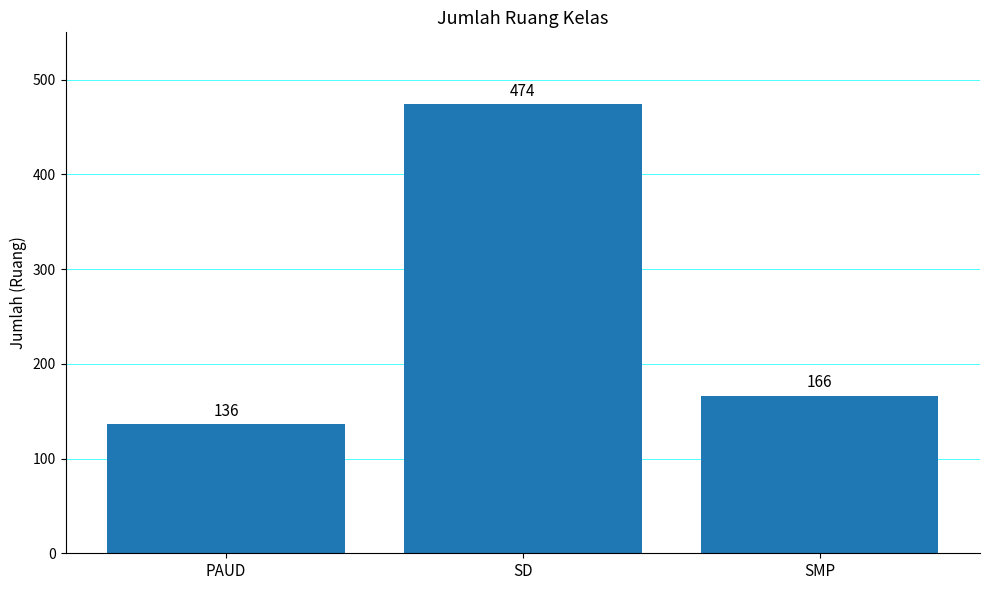

What is the change in value from SD to SMP?

-308